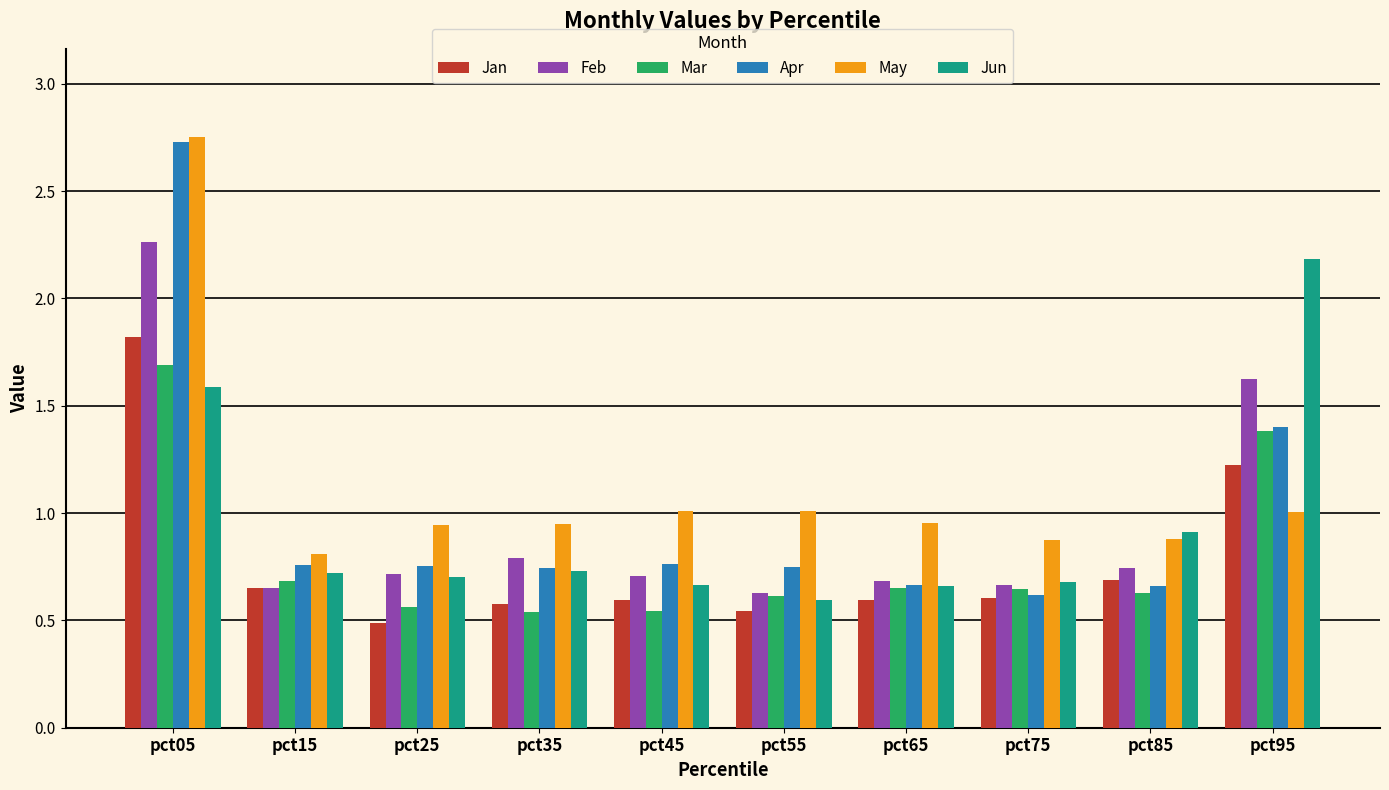

At which label is Jan closest to 1?

pct95